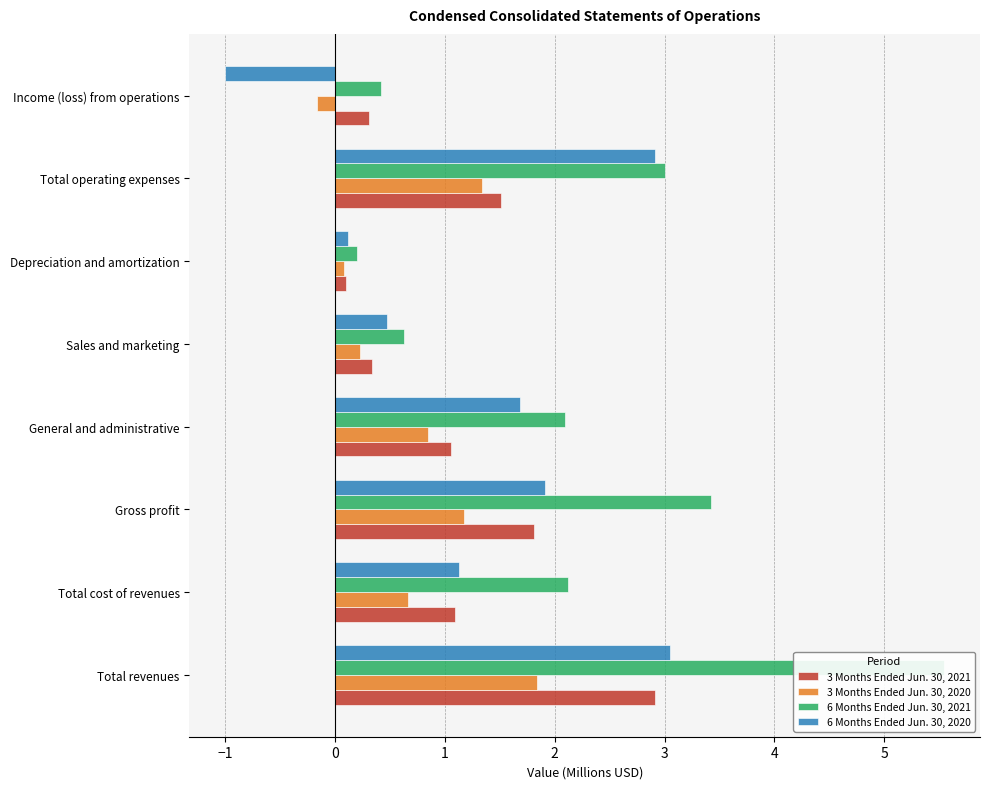

Are the bars grouped side by side (vs. stacked)?

Yes